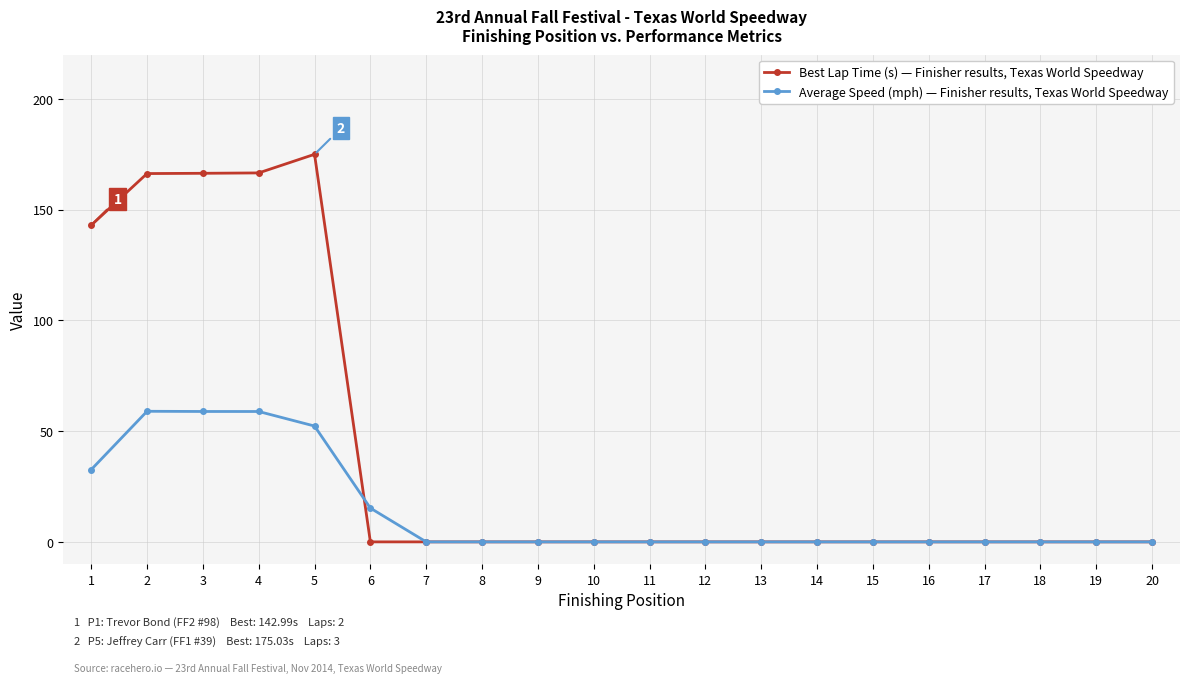

Count the number of data series in this chart.

2